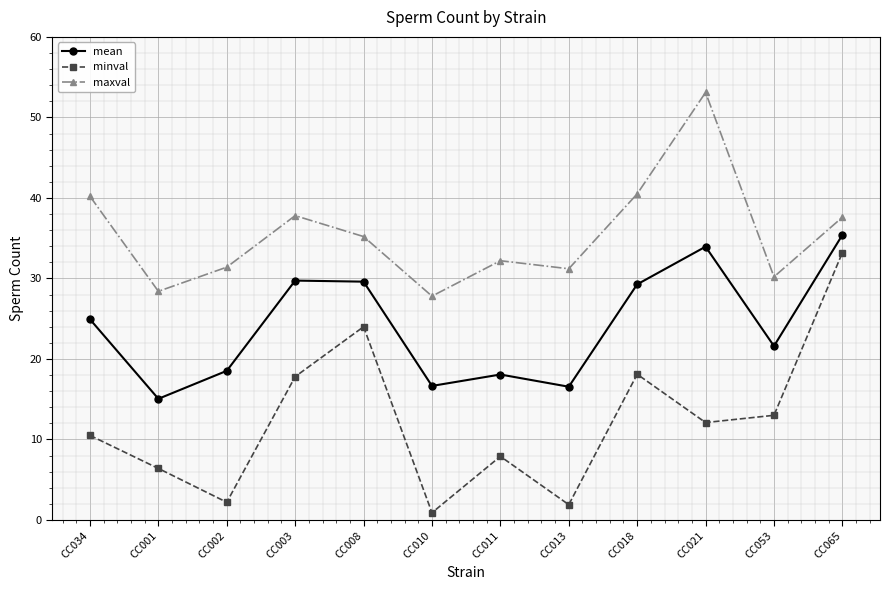

At which label does maxval first exceed 35?

CC034